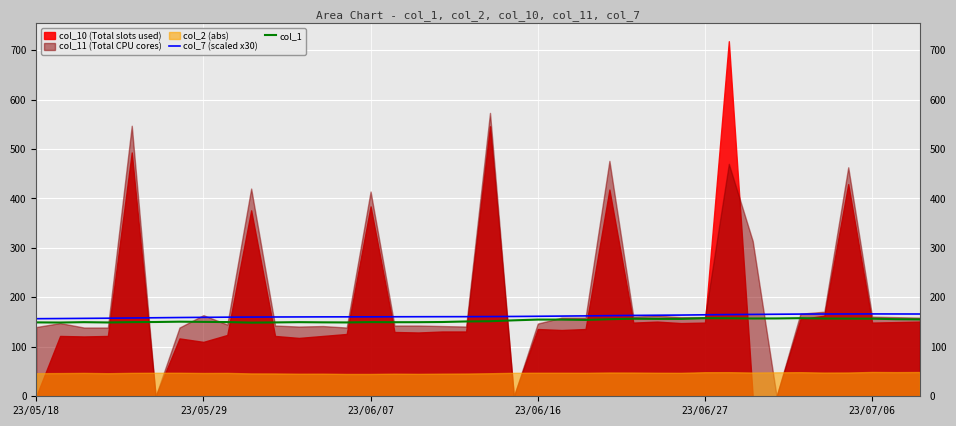

Between 33 and 19, which is larger?

33